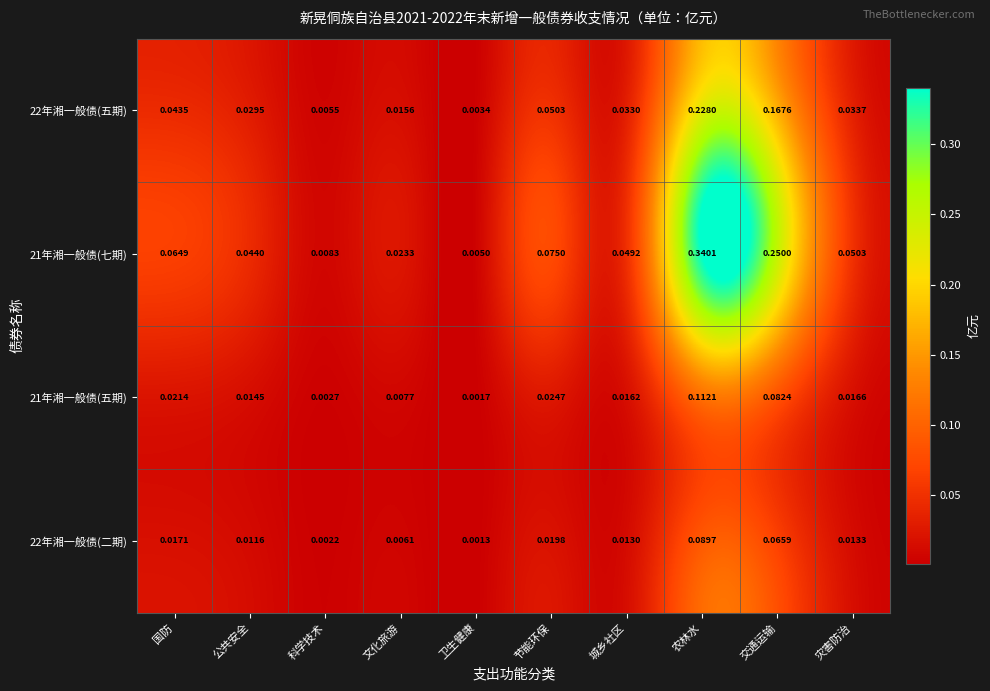

Where is 21年湘一般债(五期) nearest to the value 0?

卫生健康